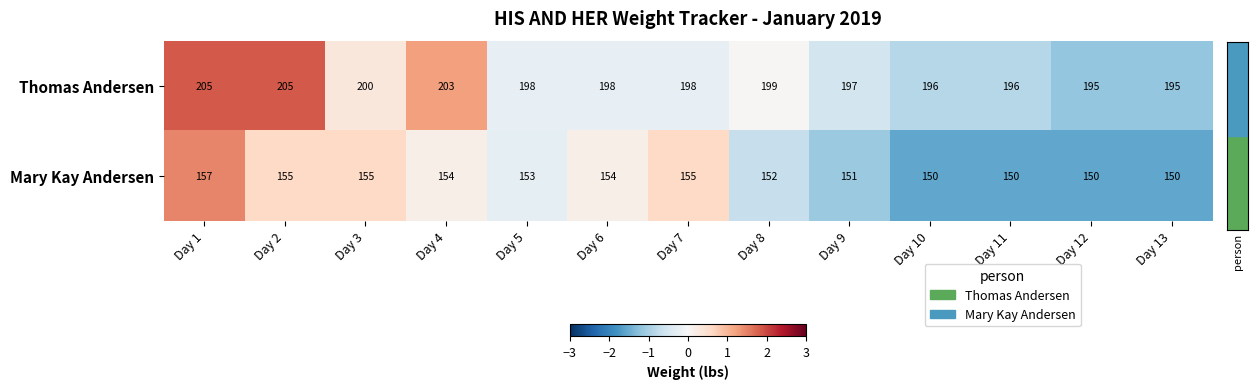

Count the Thomas Andersen values in the range 196 to 200.

8